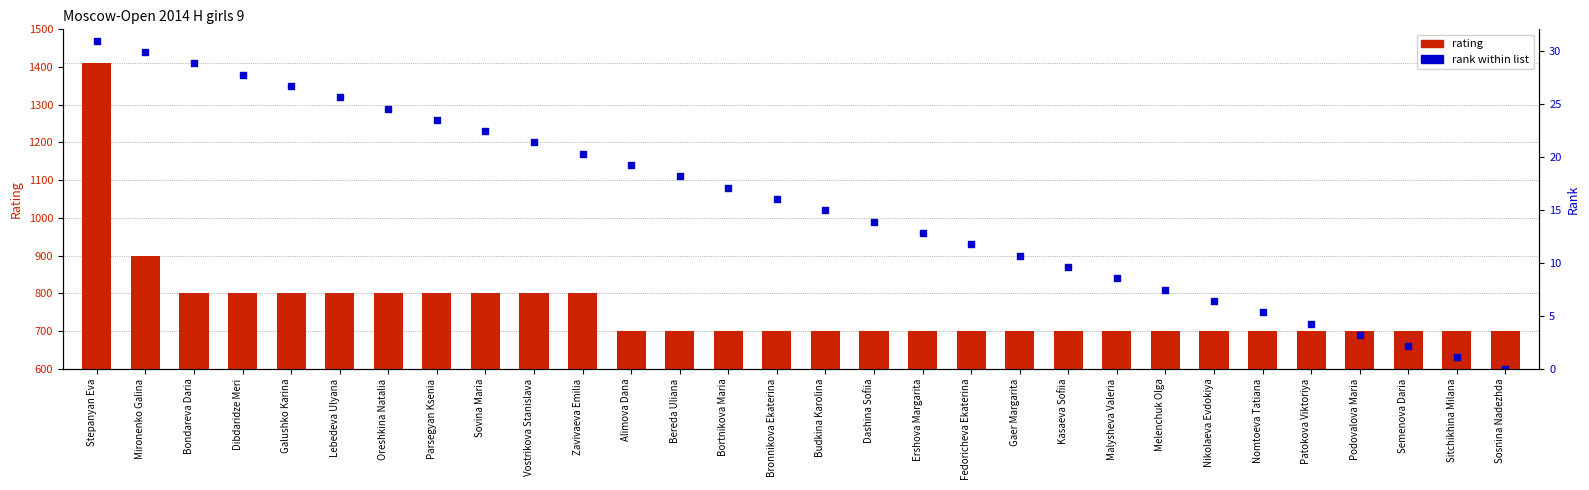

Which series has the largest total across all categories?

rank within list